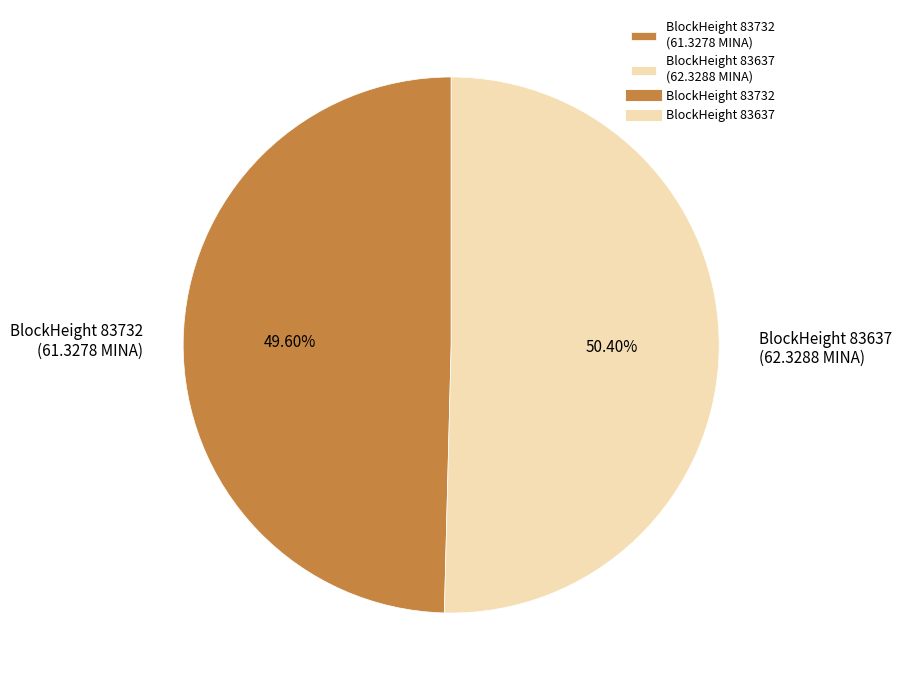

Count the number of slices in the pie.

2